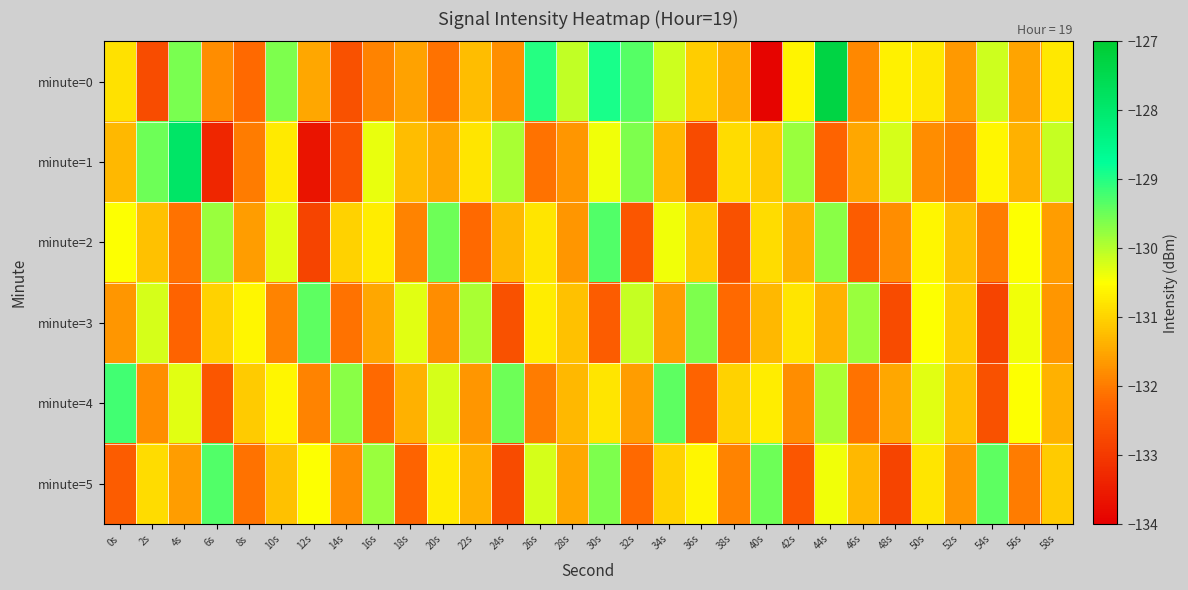

Reading left to right, extract all data points from this chart.

minute=0: 0s=-130.8	2s=-132.7	4s=-129.6	6s=-131.8	8s=-132.2	10s=-129.6	12s=-131.5	14s=-132.6	16s=-131.9	18s=-131.6	20s=-132.1	22s=-131.3	24s=-131.8	26s=-129.0	28s=-130.1	30s=-128.9	32s=-129.3	34s=-130.1	36s=-131.1	38s=-131.4	40s=-133.9	42s=-130.6	44s=-127.3	46s=-131.9	48s=-130.6	50s=-130.8	52s=-131.7	54s=-130.2	56s=-131.5	58s=-130.8
minute=1: 0s=-131.3	2s=-129.5	4s=-127.9	6s=-133.3	8s=-132.0	10s=-130.7	12s=-133.6	14s=-132.6	16s=-130.3	18s=-131.2	20s=-131.5	22s=-130.8	24s=-129.9	26s=-132.1	28s=-131.7	30s=-130.4	32s=-129.6	34s=-131.3	36s=-132.7	38s=-130.9	40s=-131.1	42s=-129.8	44s=-132.3	46s=-131.5	48s=-130.2	50s=-131.8	52s=-132.0	54s=-130.6	56s=-131.4	58s=-130.1
minute=2: 0s=-130.5	2s=-131.2	4s=-132.1	6s=-129.8	8s=-131.6	10s=-130.3	12s=-132.8	14s=-131.0	16s=-130.7	18s=-131.9	20s=-129.5	22s=-132.2	24s=-131.3	26s=-130.8	28s=-131.7	30s=-129.3	32s=-132.5	34s=-130.4	36s=-131.1	38s=-132.6	40s=-130.9	42s=-131.4	44s=-129.7	46s=-132.4	48s=-131.8	50s=-130.6	52s=-131.2	54s=-132.0	56s=-130.5	58s=-131.6
minute=3: 0s=-131.7	2s=-130.2	4s=-132.3	6s=-131.0	8s=-130.6	10s=-131.9	12s=-129.4	14s=-132.1	16s=-131.5	18s=-130.3	20s=-131.8	22s=-129.9	24s=-132.6	26s=-130.7	28s=-131.2	30s=-132.4	32s=-130.1	34s=-131.6	36s=-129.6	38s=-132.2	40s=-131.3	42s=-130.8	44s=-131.4	46s=-129.8	48s=-132.7	50s=-130.5	52s=-131.1	54s=-132.8	56s=-130.4	58s=-131.7
minute=4: 0s=-129.2	2s=-131.8	4s=-130.3	6s=-132.5	8s=-131.1	10s=-130.6	12s=-131.9	14s=-129.7	16s=-132.2	18s=-131.4	20s=-130.2	22s=-131.7	24s=-129.5	26s=-132.0	28s=-131.3	30s=-130.8	32s=-131.6	34s=-129.4	36s=-132.3	38s=-131.0	40s=-130.7	42s=-131.8	44s=-129.9	46s=-132.1	48s=-131.5	50s=-130.3	52s=-131.2	54s=-132.6	56s=-130.5	58s=-131.4
minute=5: 0s=-132.4	2s=-130.9	4s=-131.6	6s=-129.3	8s=-132.1	10s=-131.2	12s=-130.5	14s=-131.8	16s=-129.8	18s=-132.3	20s=-130.7	22s=-131.4	24s=-132.7	26s=-130.2	28s=-131.5	30s=-129.6	32s=-132.2	34s=-131.0	36s=-130.6	38s=-131.9	40s=-129.5	42s=-132.5	44s=-130.4	46s=-131.3	48s=-132.8	50s=-130.8	52s=-131.7	54s=-129.4	56s=-132.0	58s=-131.1